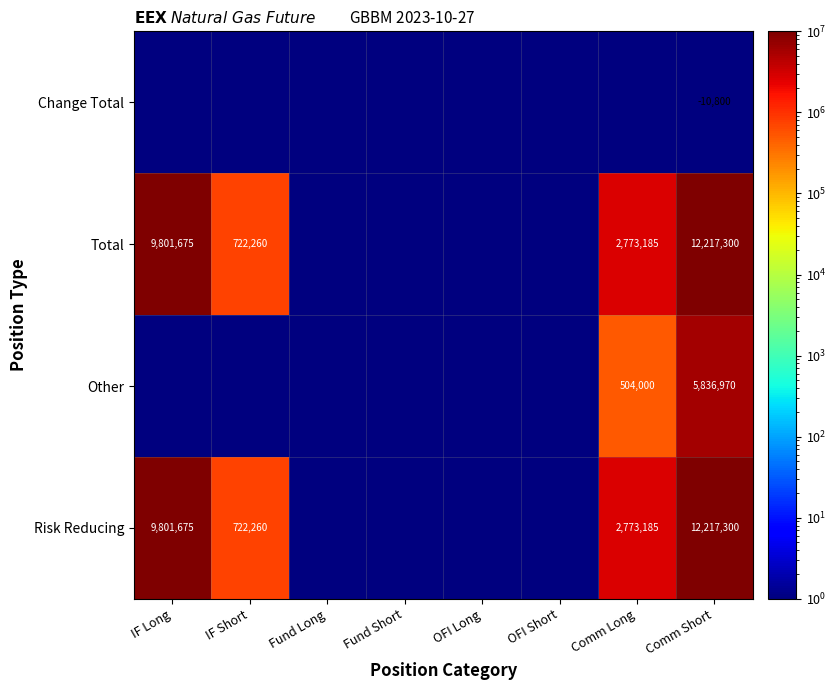

What is the difference between the highest and lowest values at Comm Short?

12228100.0